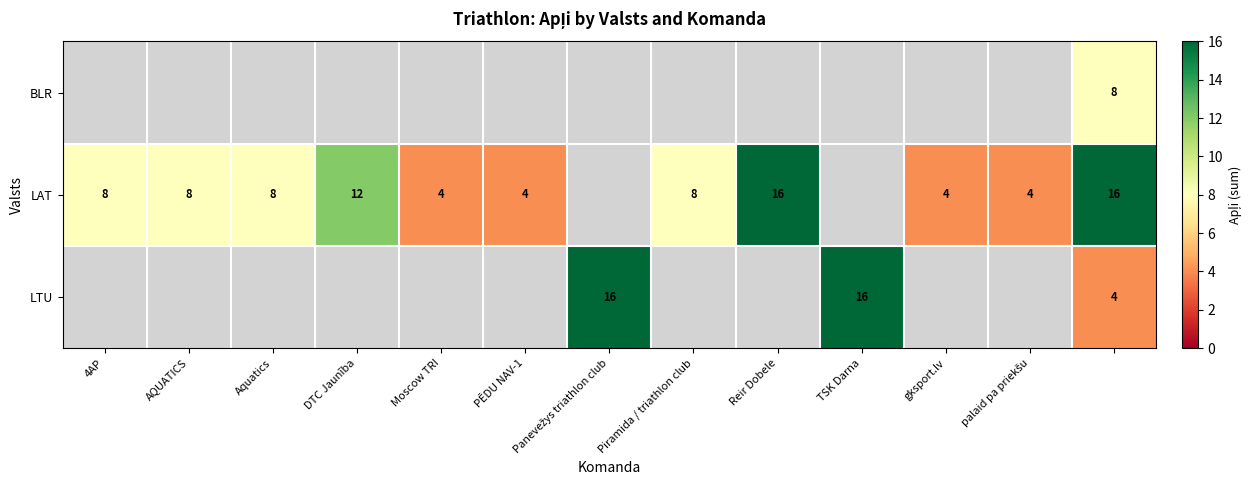

How many positive values does the LAT series have?

11